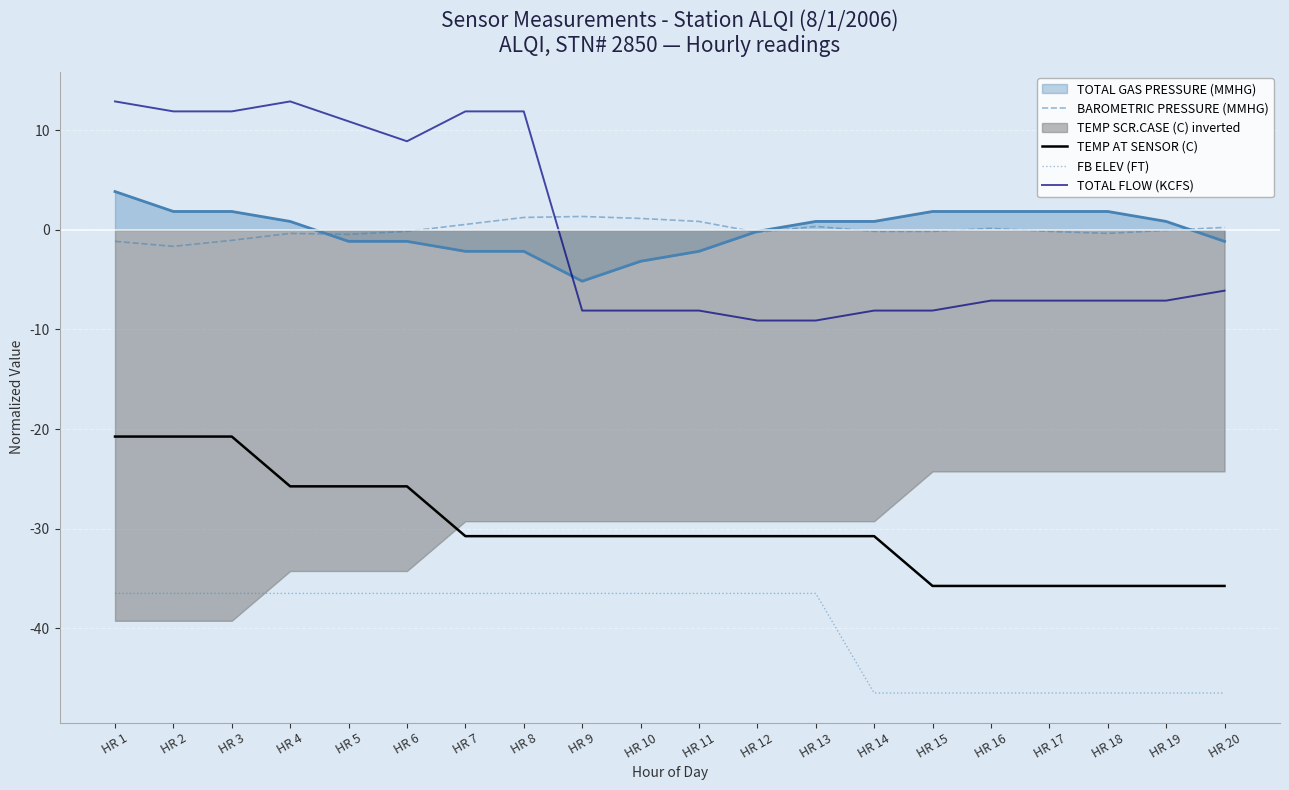

How many values in TOTAL FLOW (KCFS) are above zero?

8